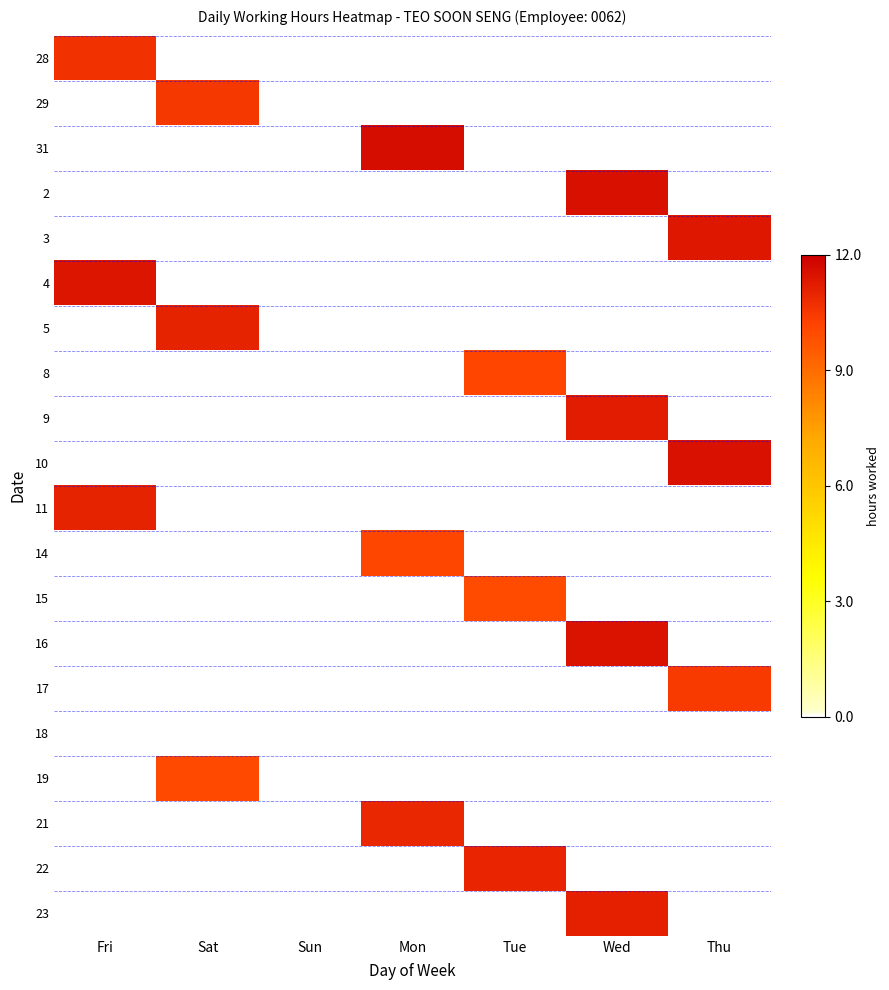

At which category does the chart reach its peak across all series?

Mon